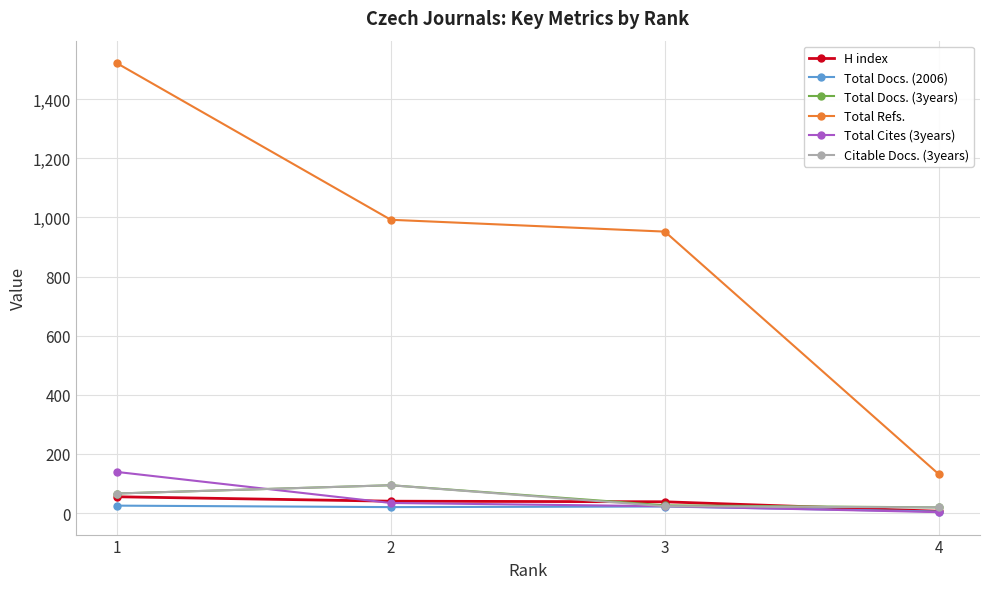

Is the value of Total Cites (3years) at 3 greater than the value of Citable Docs. (3years) at 2?

No